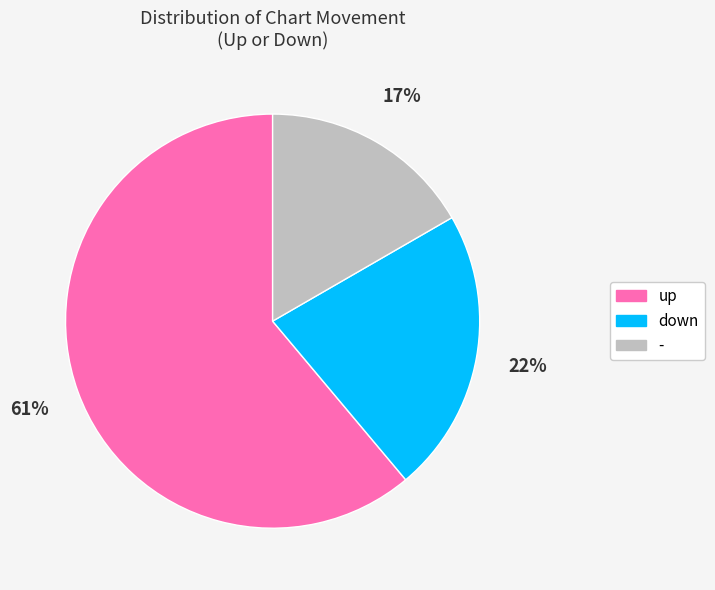

Rank the categories by value from lowest to highest.

-, down, up